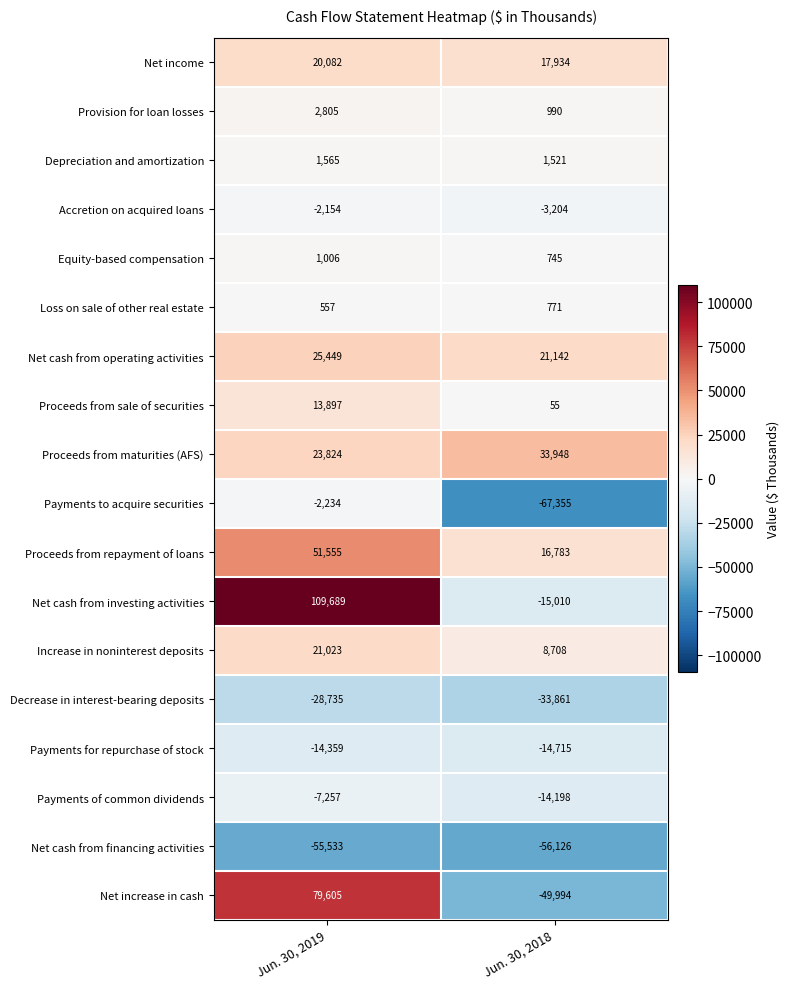

Which series has the widest spread of values?

Net increase in cash